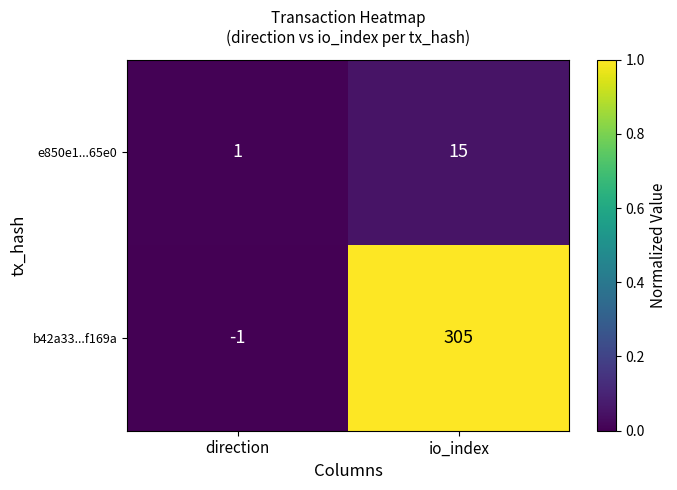

At direction, list the series in order from smallest to largest.

b42a33...f169a, e850e1...65e0